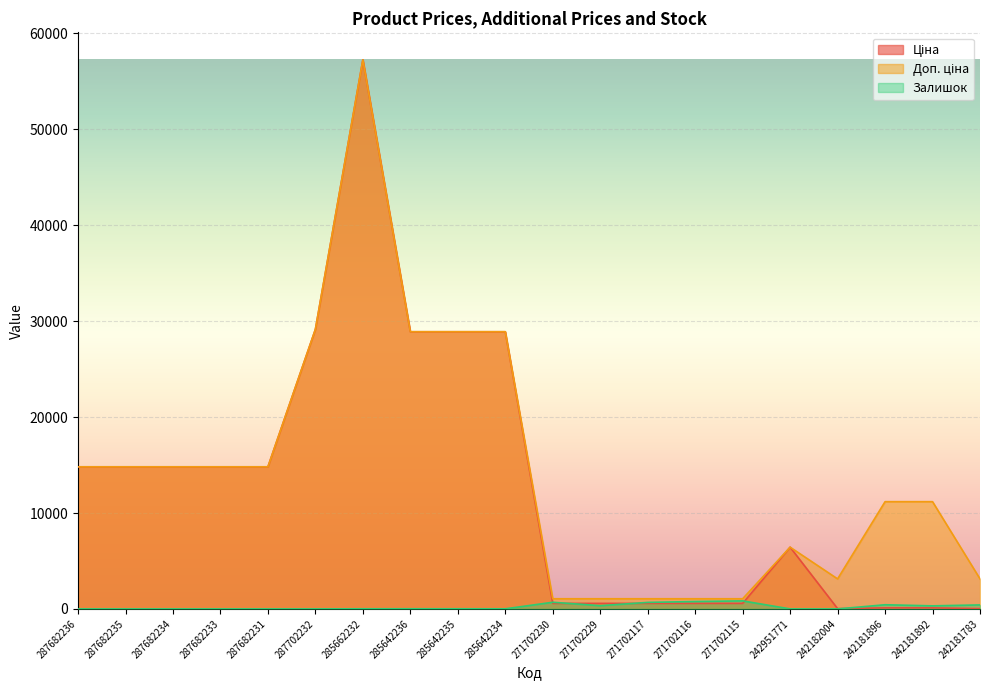

List the series in order of their peak value, lowest first.

Залишок, Ціна, Доп. ціна